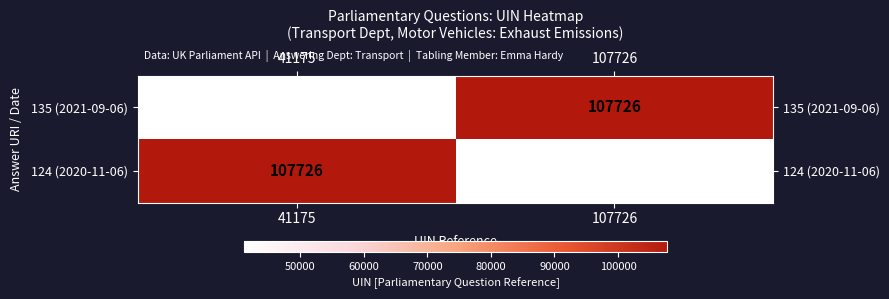

Reading left to right, list all the values displayed in this chart.

135 (2021-09-06): 41175=41175	107726=107726
124 (2020-11-06): 41175=107726	107726=41175